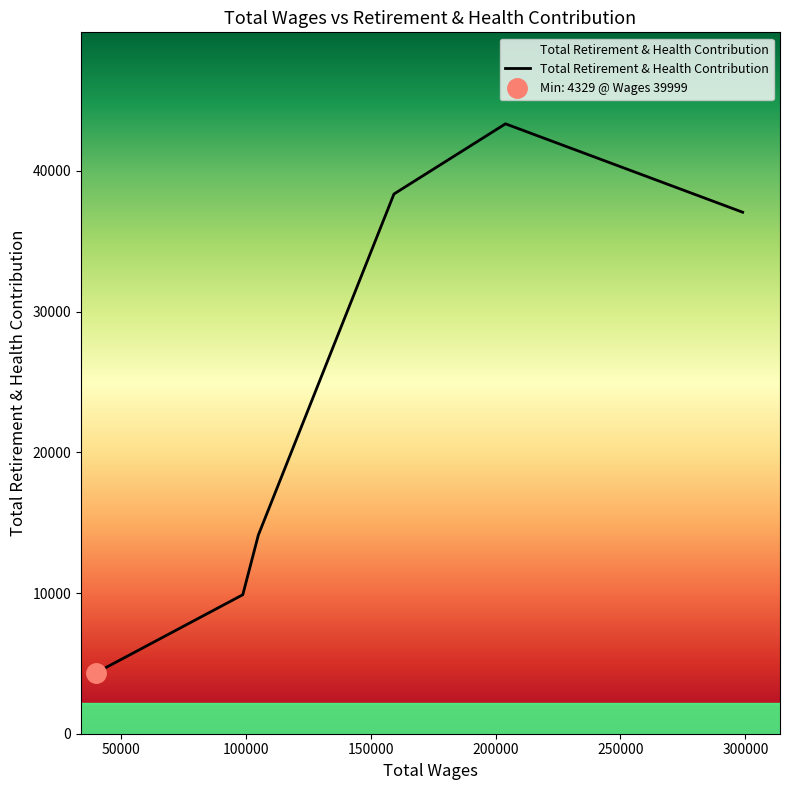

How many points are higher than both their immediate neighbors (excluding endpoints)?

1